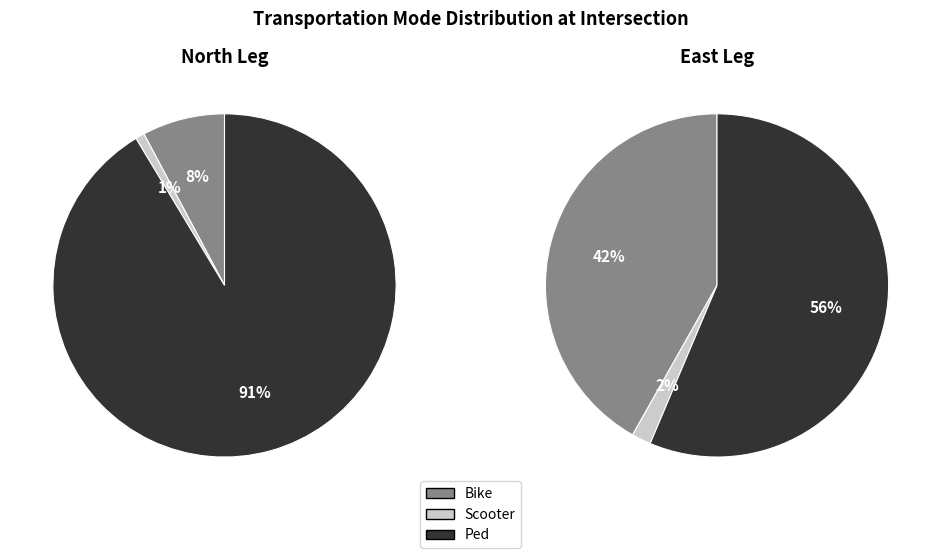

How much of the chart is everything except 0?

50.0%